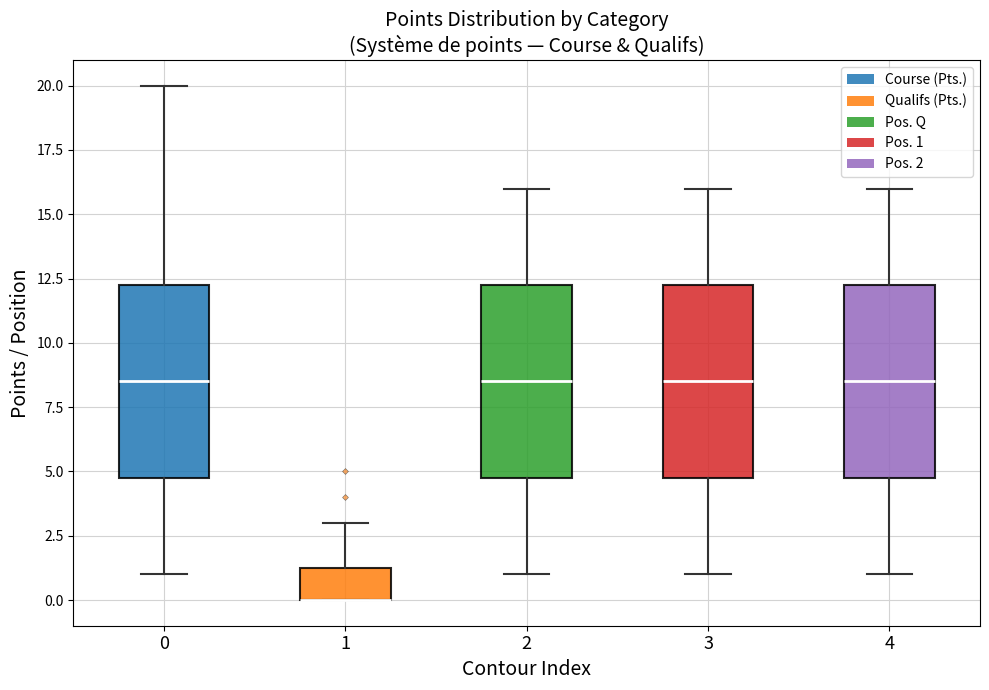

Reading left to right, read every box against the y-axis: the position of its median line, the range the box covers, and the ends of its whiskers. The values are not printed on the chart, so give them approximately, as read against the axis.

0: median 8.5, box 5.0 to 12.5, whiskers 1.0 to 20.0
1: median 0.0 (drawn on the box's lower edge), box 0.0 to 1.5, whiskers 0.0 to 3.0
2: median 8.5, box 5.0 to 12.5, whiskers 1.0 to 16.0
3: median 8.5, box 5.0 to 12.5, whiskers 1.0 to 16.0
4: median 8.5, box 5.0 to 12.5, whiskers 1.0 to 16.0